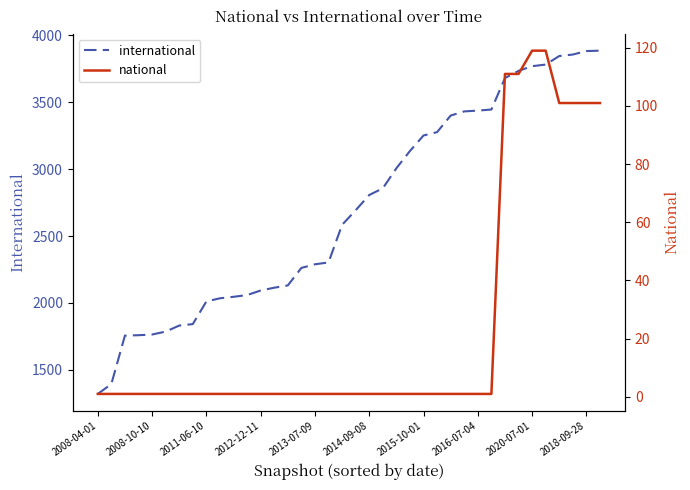

Where is national nearest to the value 60?

34